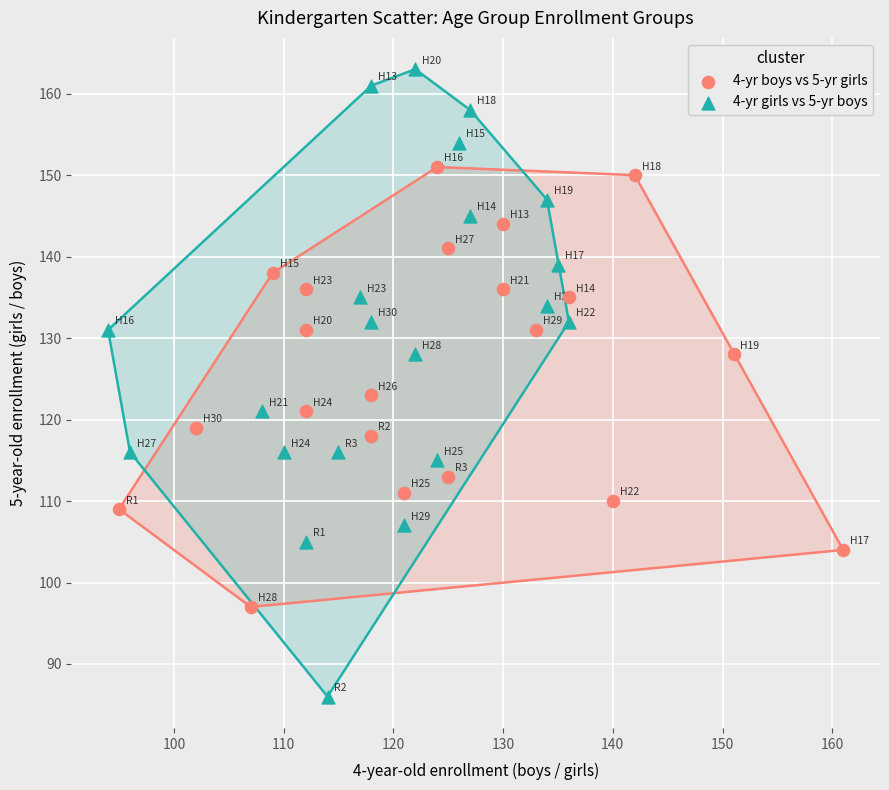

Which series reaches the minimum Y coordinate?

4-yr girls vs 5-yr boys